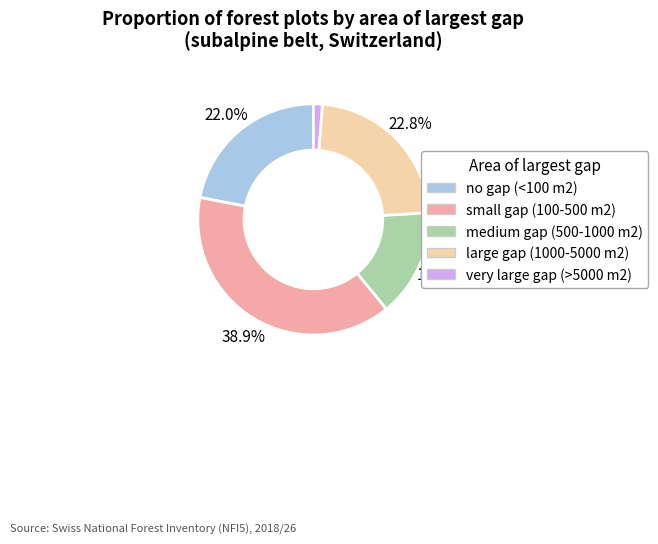

How many segments does this pie chart have?

5